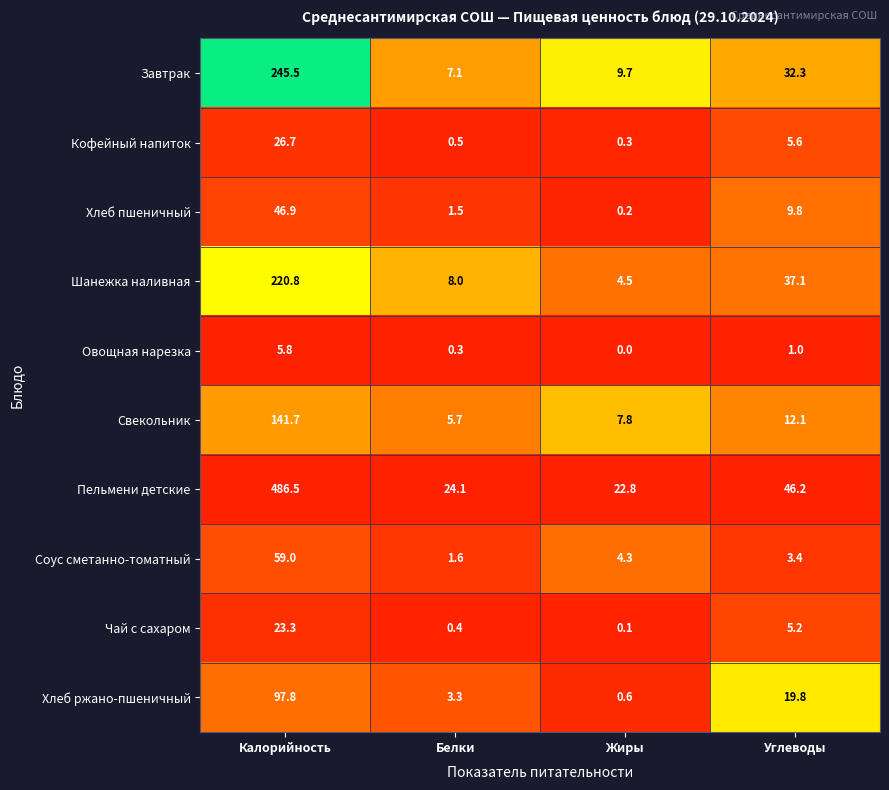

Which category has the lowest value across all series?

Жиры